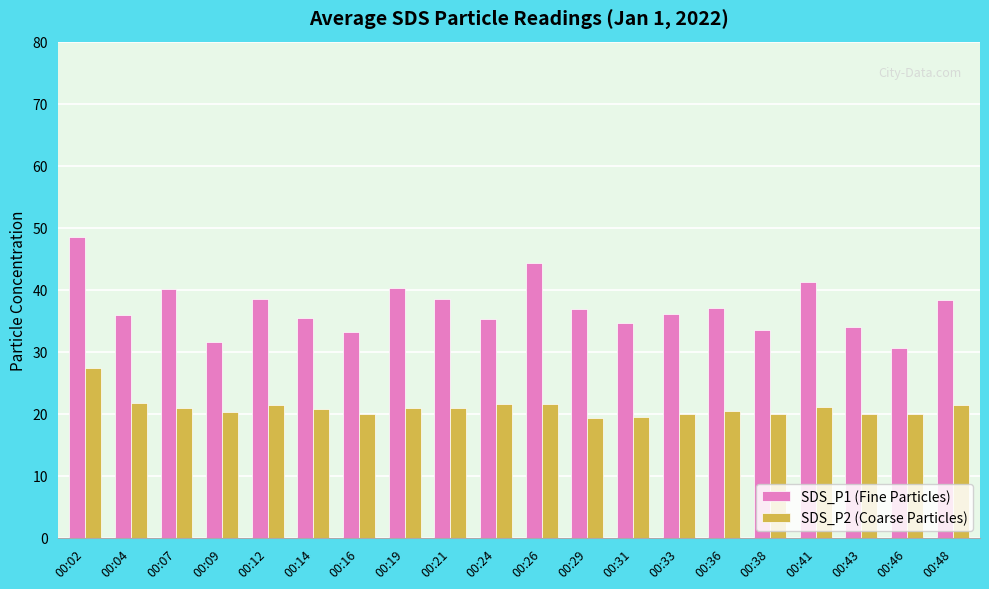

How many bars are there in total?

40